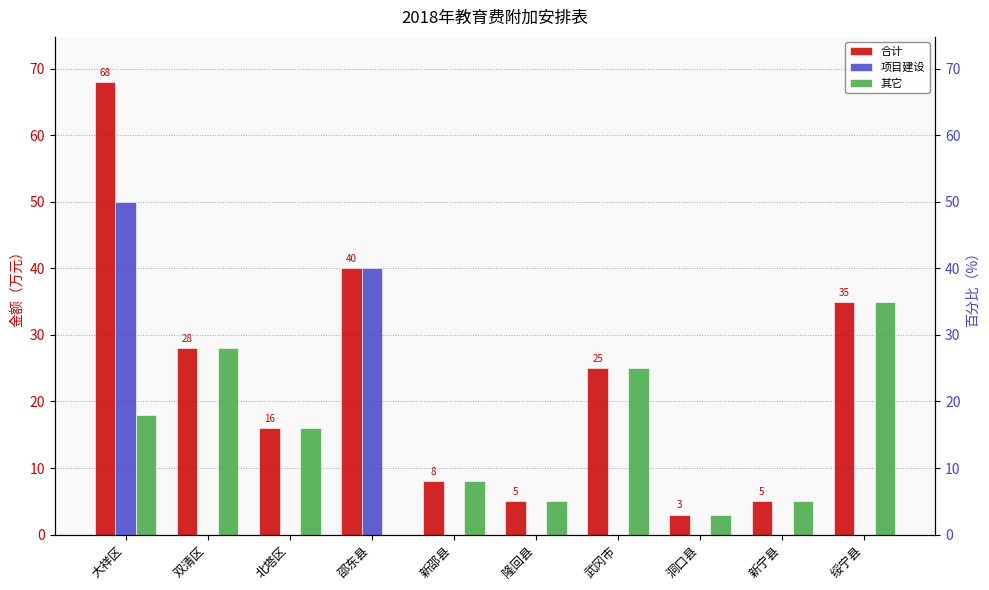

At how many categories does at least one series exceed 25?

4